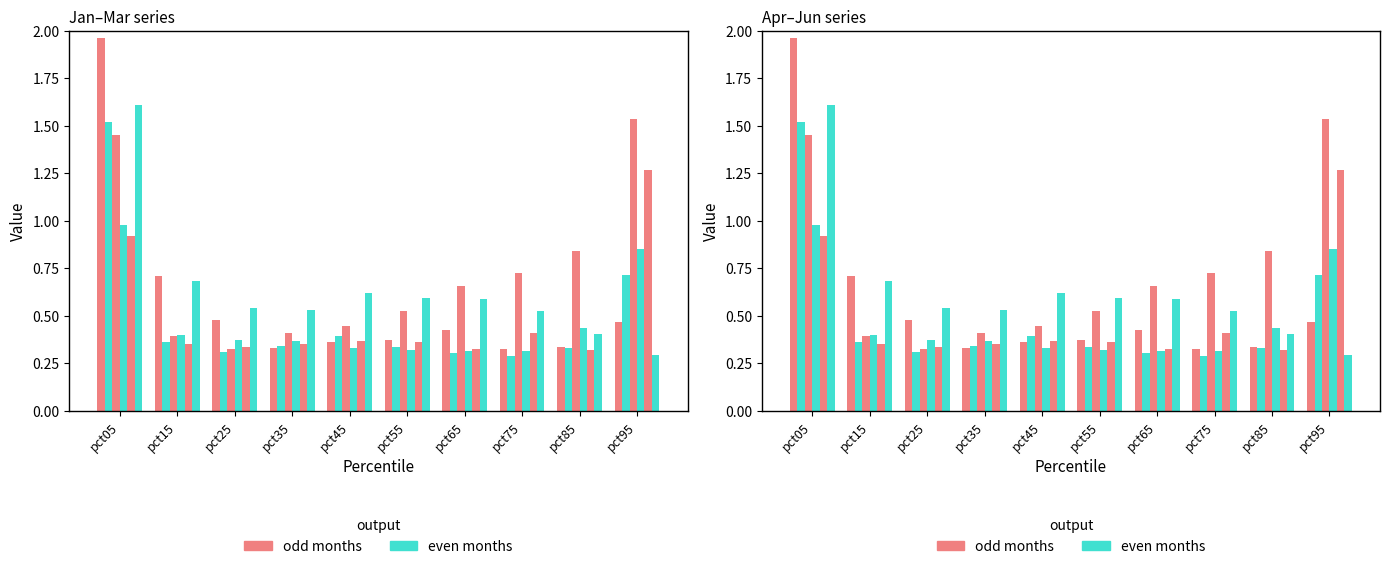

Reading left to right, list all the values displayed in this chart.

Jan: 2.0	0.7	0.5	0.3	0.4	0.4	0.4	0.3	0.3	0.5
Feb: 1.5	0.4	0.3	0.3	0.4	0.3	0.3	0.3	0.3	0.7
Mar: 1.5	0.4	0.3	0.4	0.4	0.5	0.7	0.7	0.8	1.5
Apr: 1.0	0.4	0.4	0.4	0.3	0.3	0.3	0.3	0.4	0.9
May: 0.9	0.4	0.3	0.4	0.4	0.4	0.3	0.4	0.3	1.3
Jun: 1.6	0.7	0.5	0.5	0.6	0.6	0.6	0.5	0.4	0.3